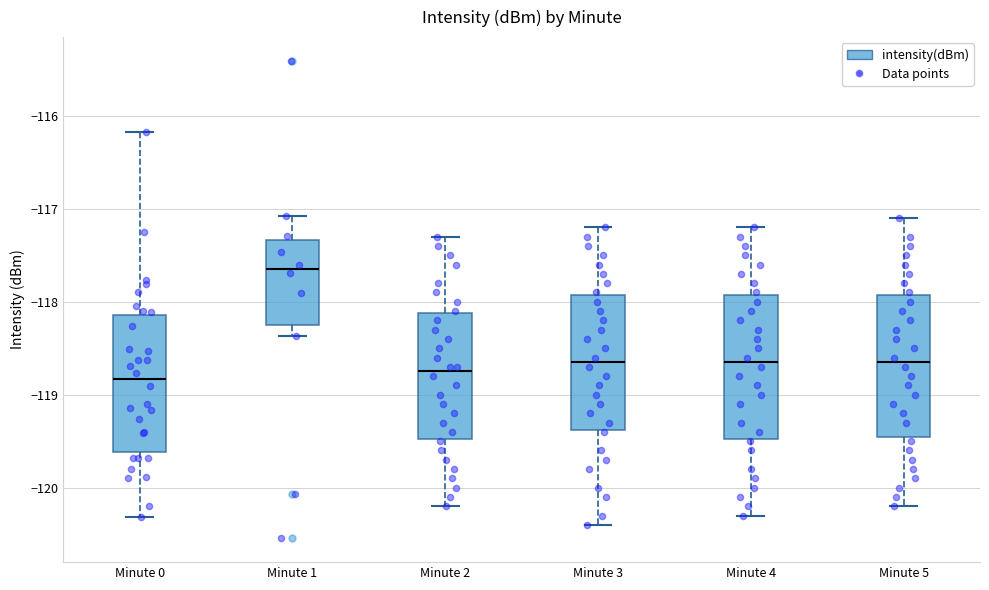

Which box has the highest median line?

Minute 1